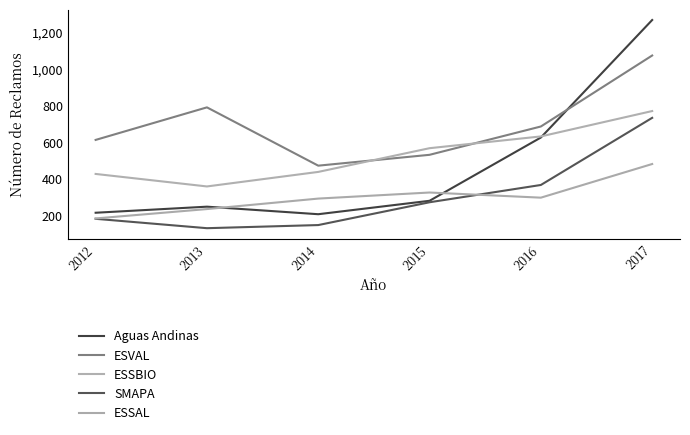

Which series changed the most between 2013 and 2014?

ESVAL